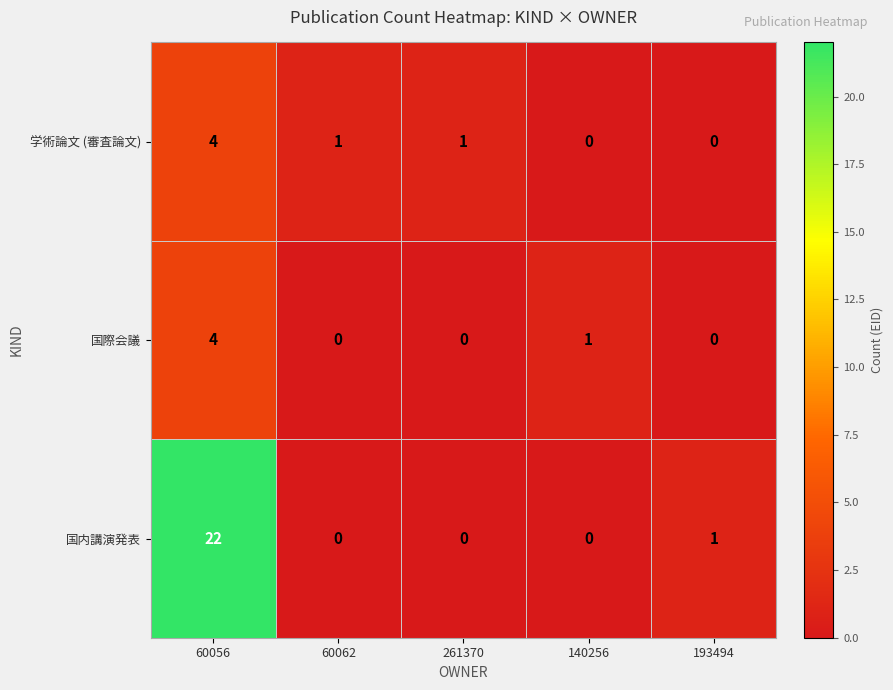

True or false: 学術論文 (審査論文) has a value of 2 at 60056.

False